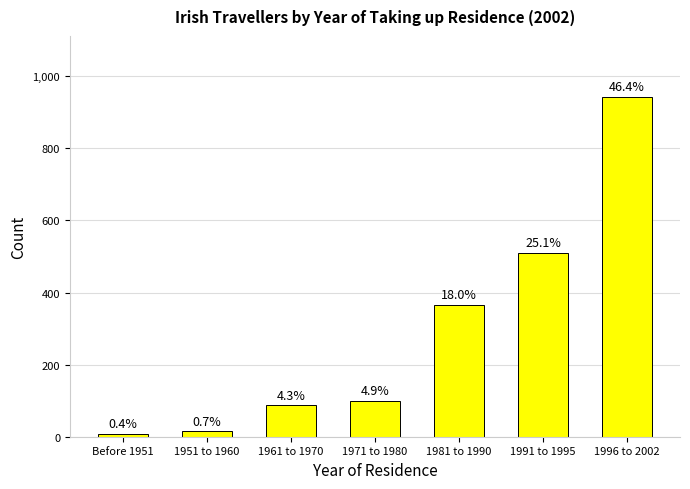

Does the chart contain any negative values?

No